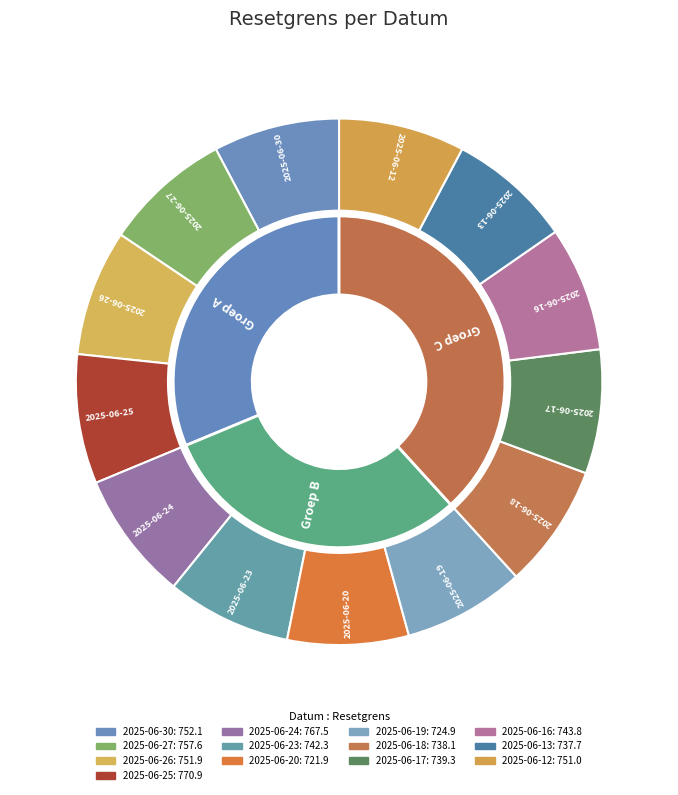

Is it true that 2025-06-12 is 21% of the pie?

False